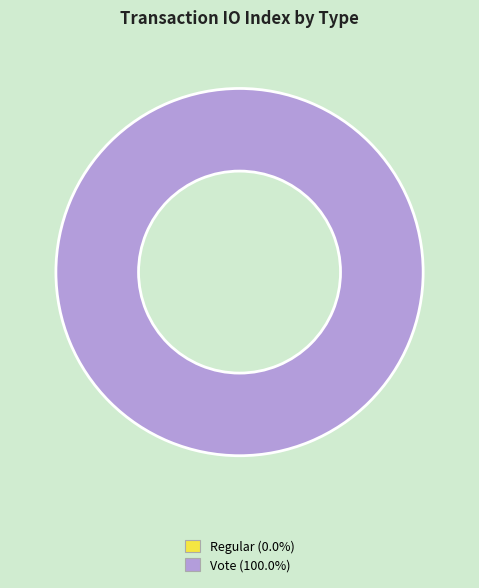

Which category has the smallest portion of the pie?

Regular